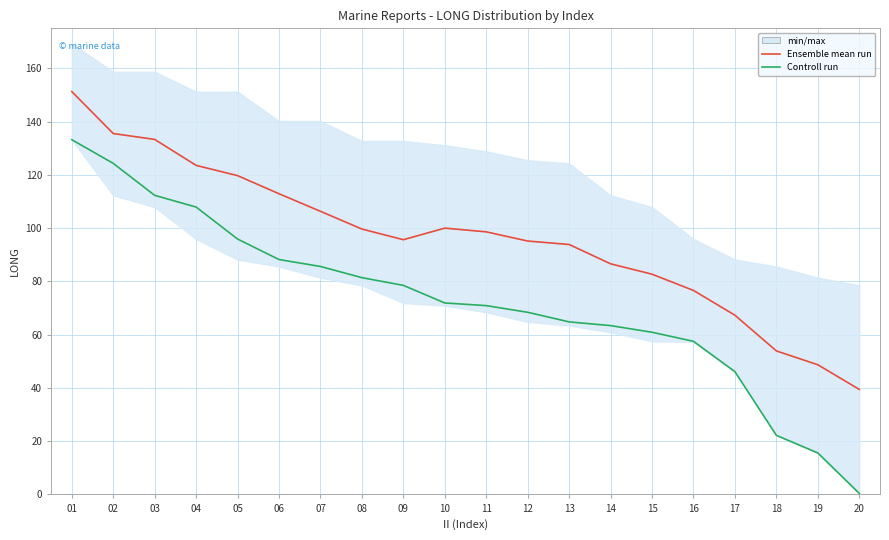

What is the sum of the Controll run values at 20 and 07?

86.0